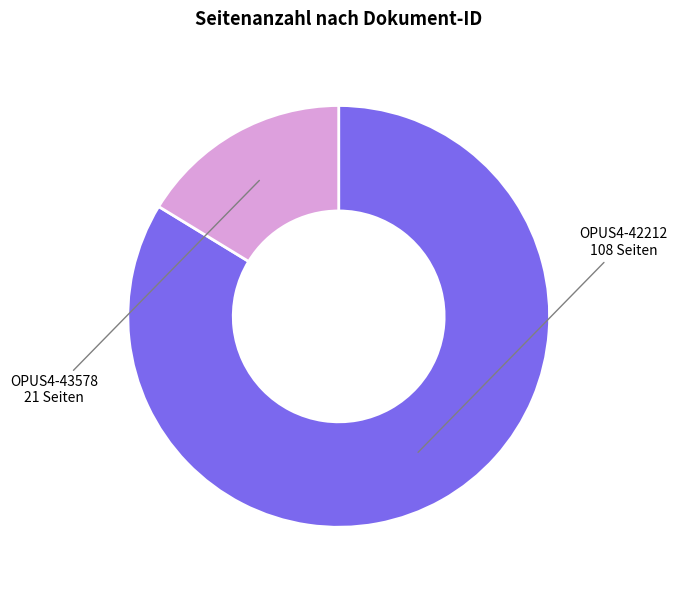

Which category has the smallest portion of the pie?

OPUS4-43578